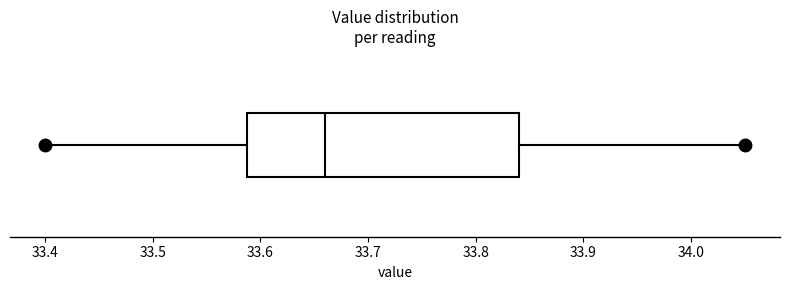

Where does the median line of the box sit on the x-axis? The values are not printed on the chart, so give them approximately, as read against the axis.

33.66